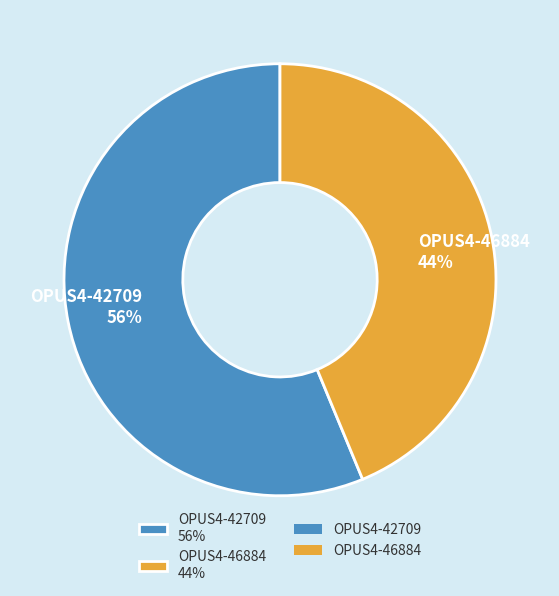

What is the largest slice in the pie chart?

OPUS4-42709